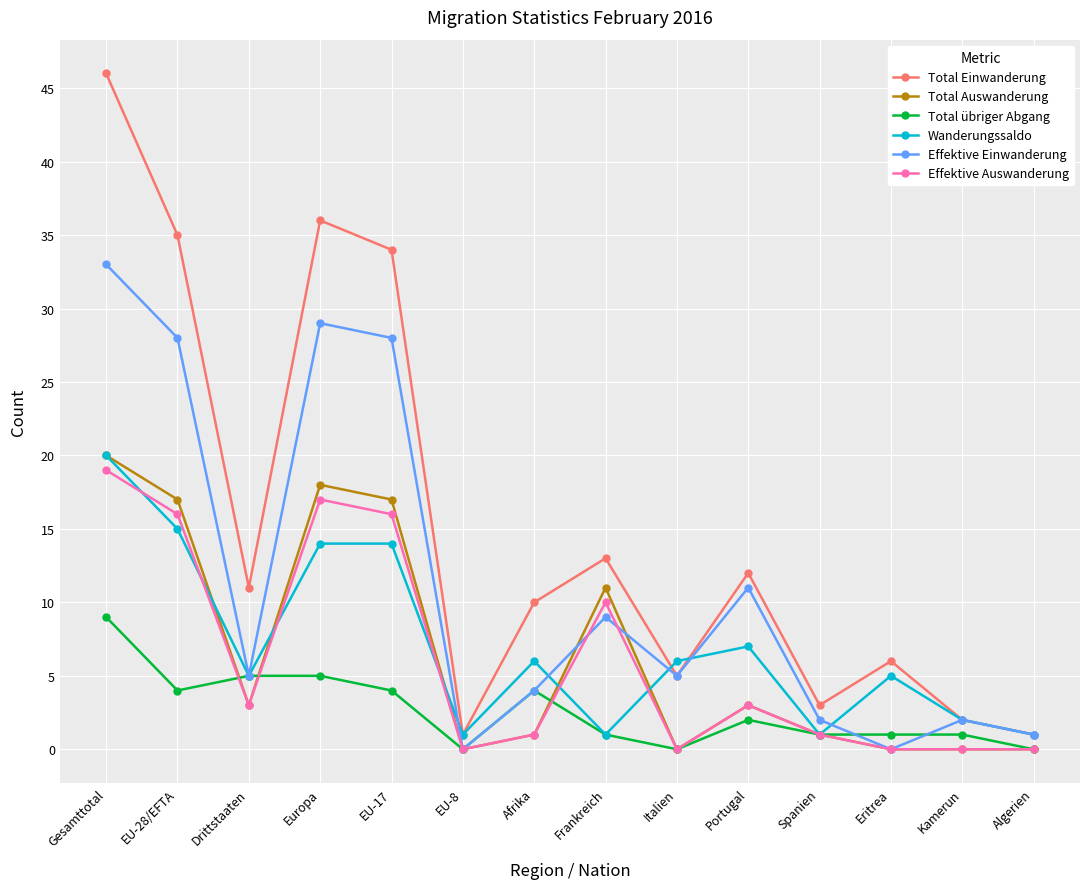

Count the number of data series in this chart.

6